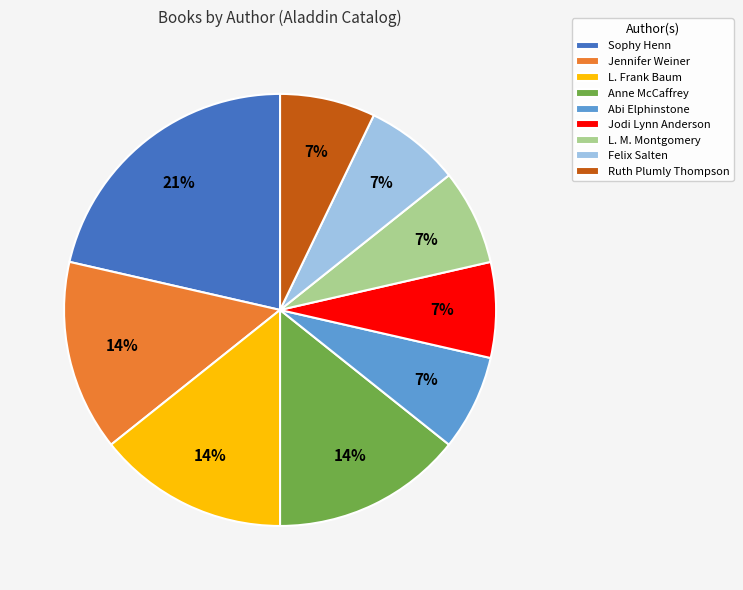

Approximately how many times larger is the value at Felix Salten compared to Anne McCaffrey?

0.5